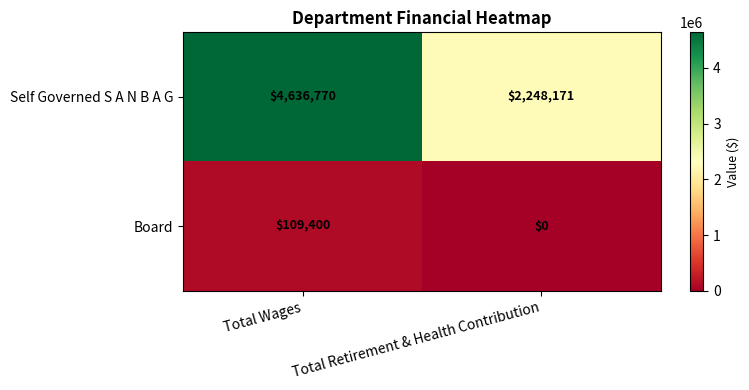

Between Total Wages and Total Retirement & Health Contribution, which series saw the biggest shift?

Self Governed S A N B A G